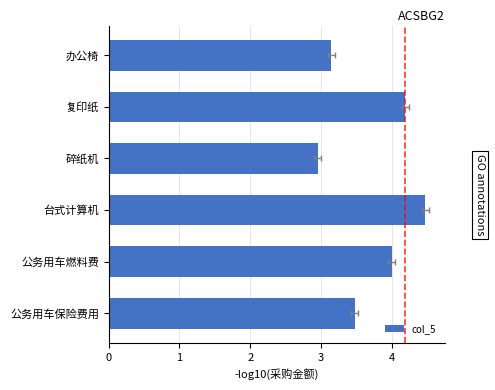

The chart shows a value of 1.4 at 碎纸机. True or false?

False